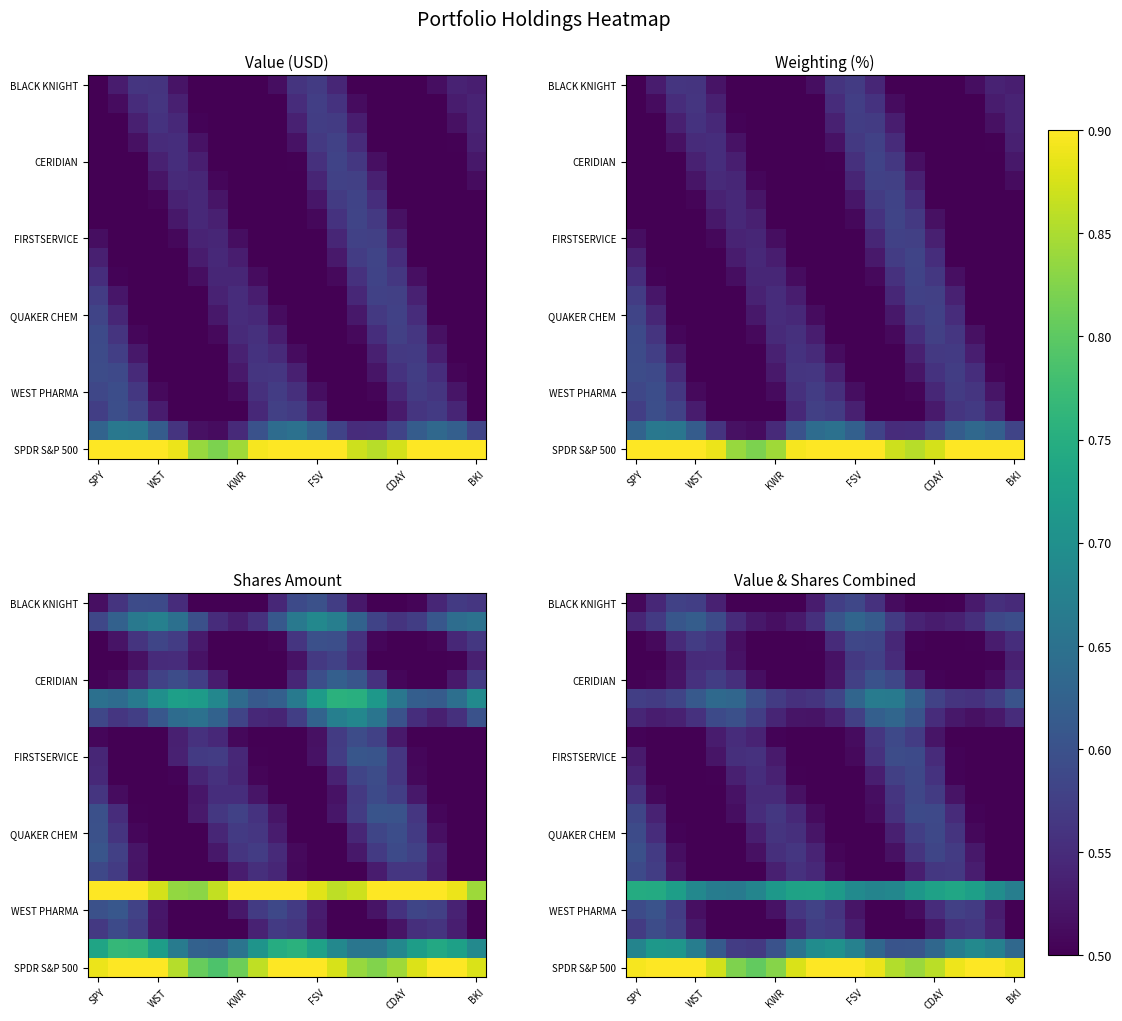

What is the total value across all series at 14?

11.6